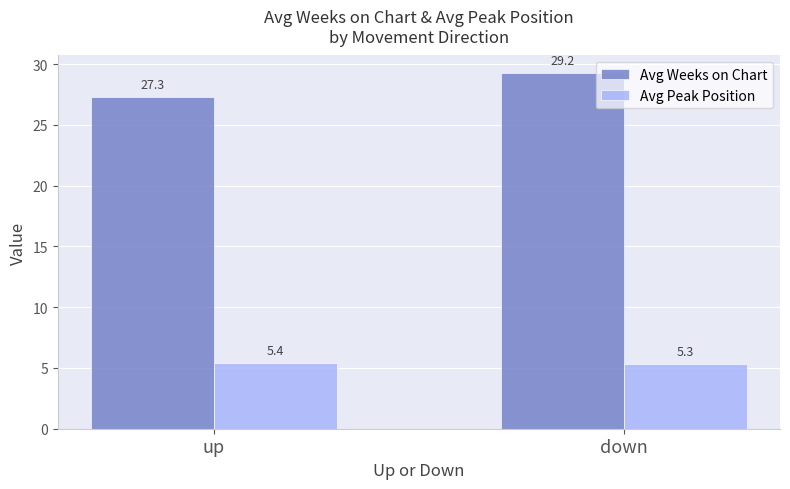

At which category is the sum across all series the highest?

down